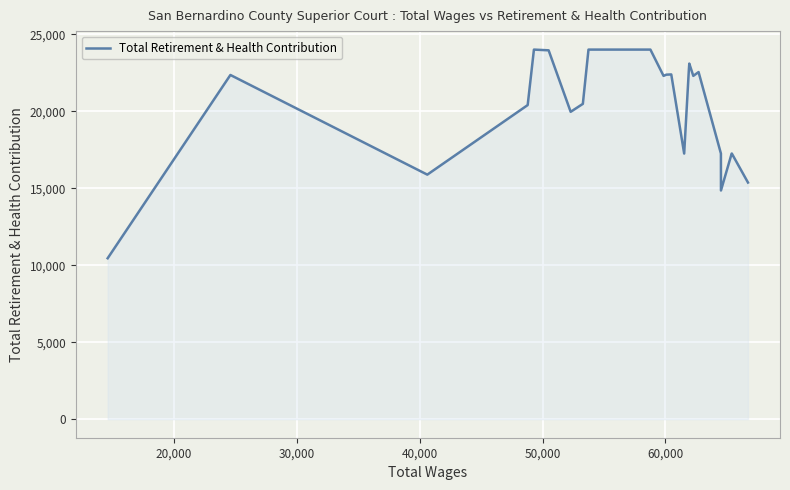

What is the difference between the maximum and minimum values?

13549